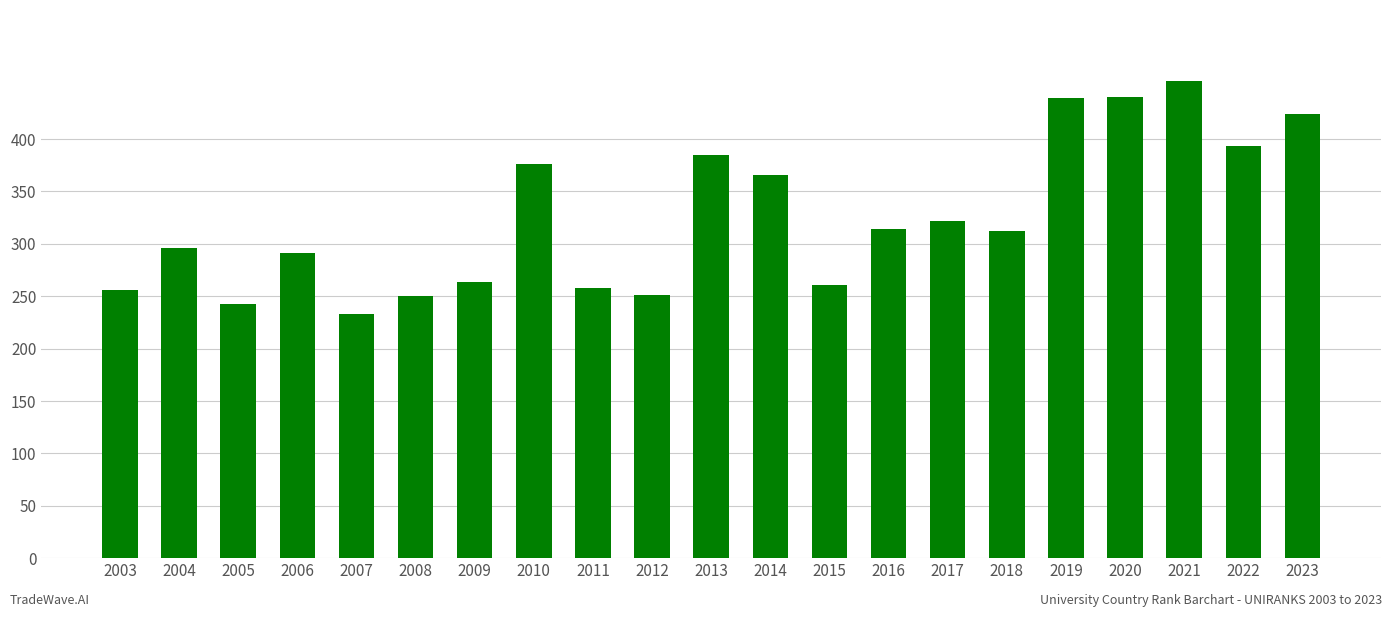

Is it true that the value at 2018 is 312?

True